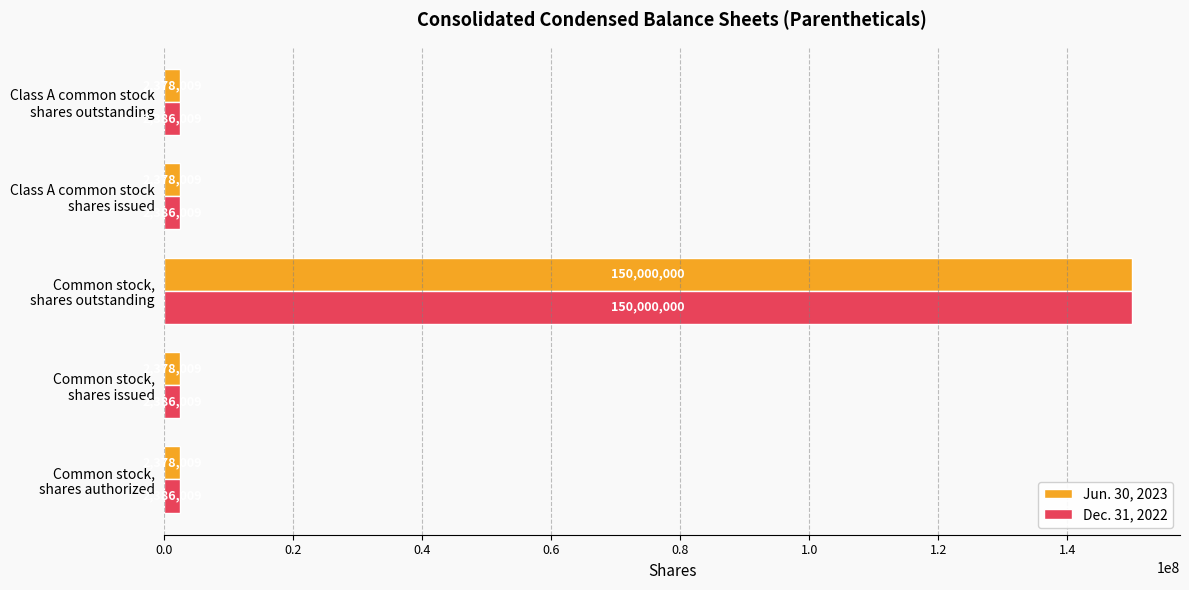

Count the number of categories in the chart.

5